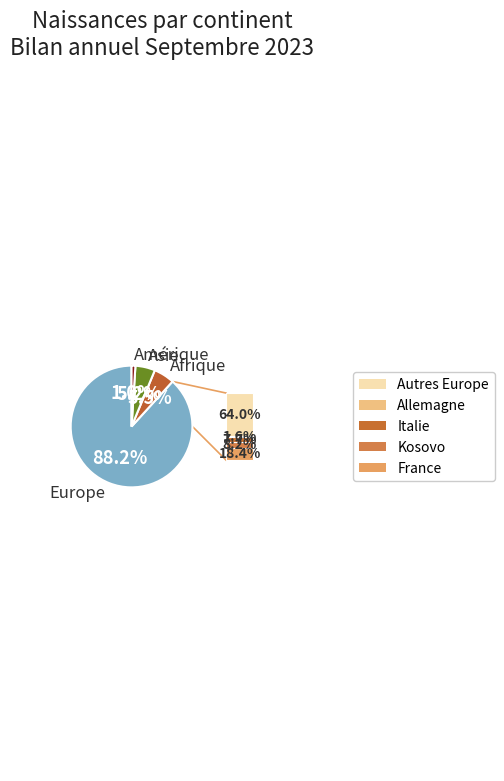

How many segments does this pie chart have?

4